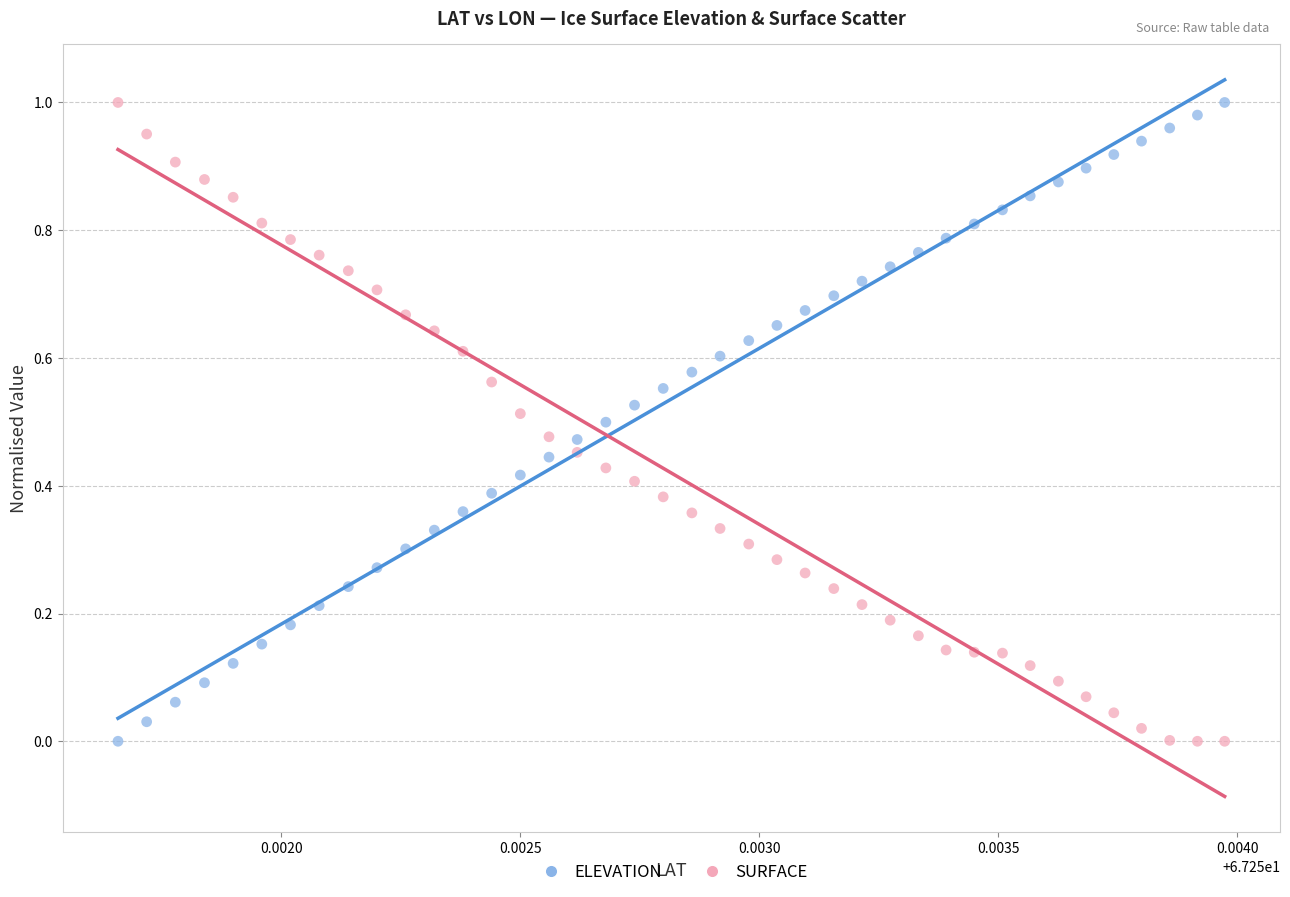

How many data points are displayed?

80